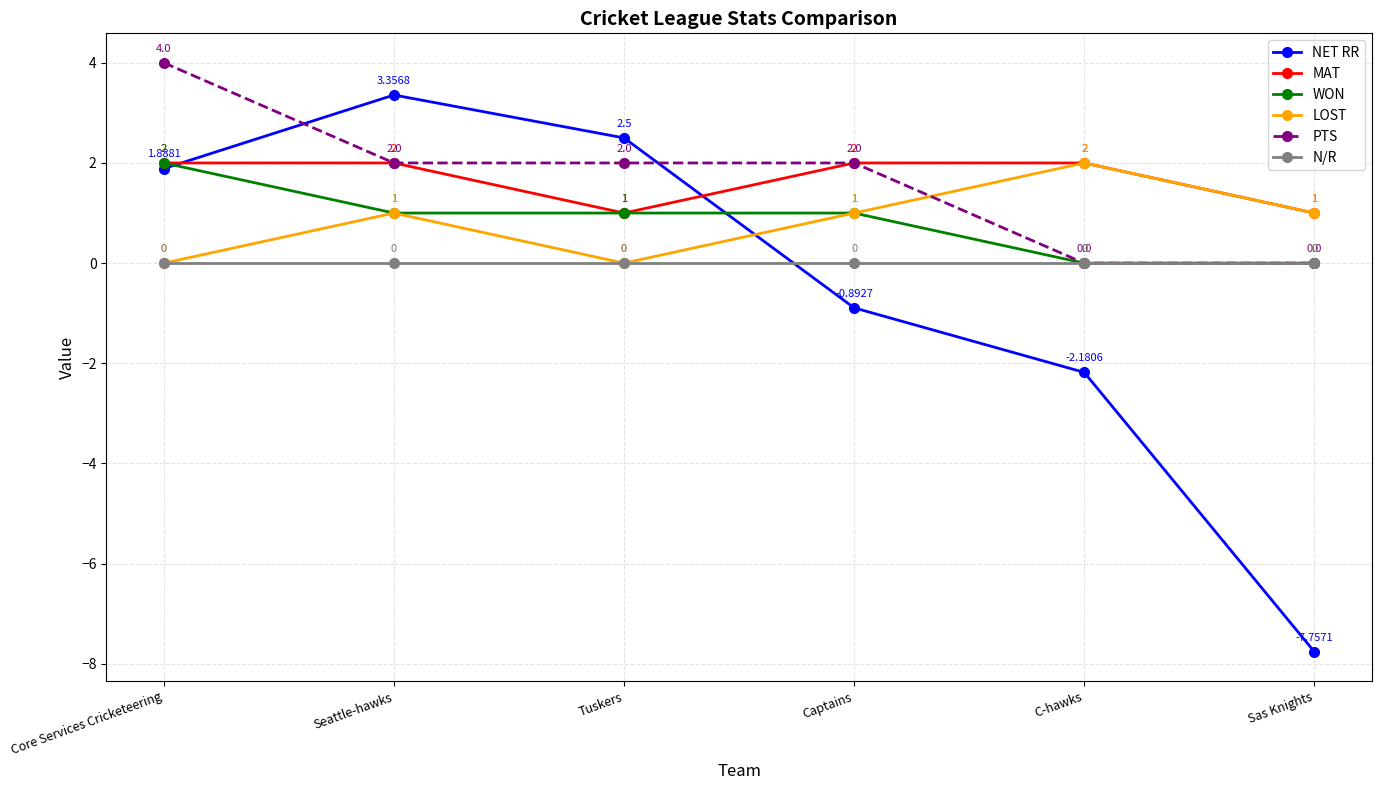

What is the sum of all MAT values?

10.0